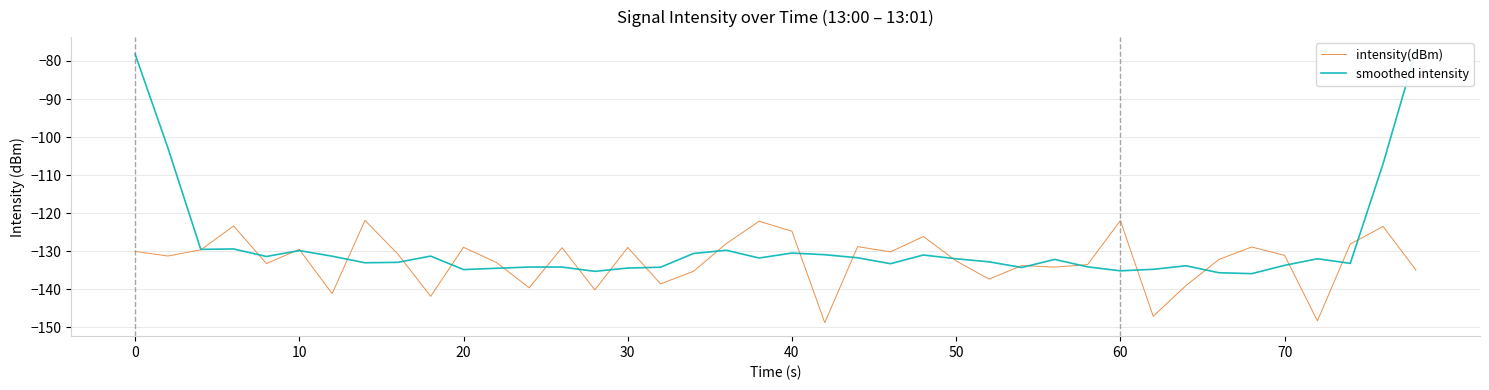

Is it true that intensity(dBm) equals -130.0 at 0?

True